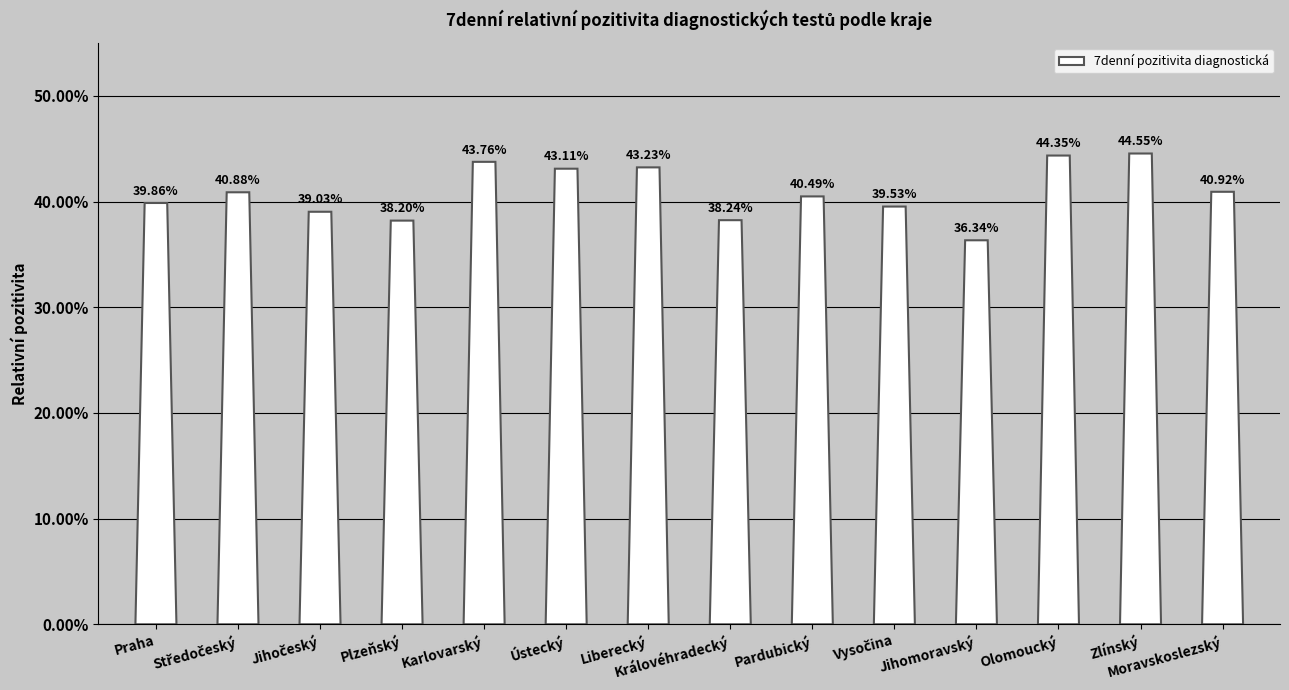

Between Moravskoslezský and Praha, which is larger?

Moravskoslezský